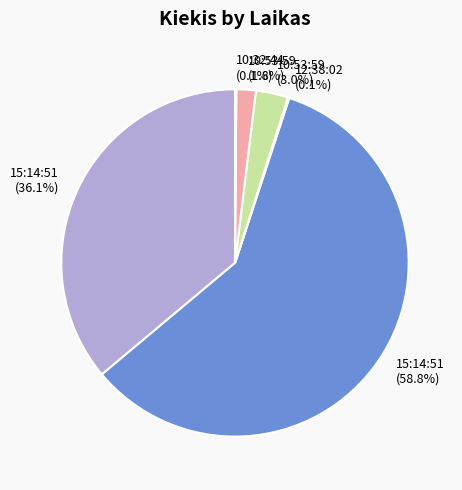

Is there any slice that represents more than half of the pie?

Yes